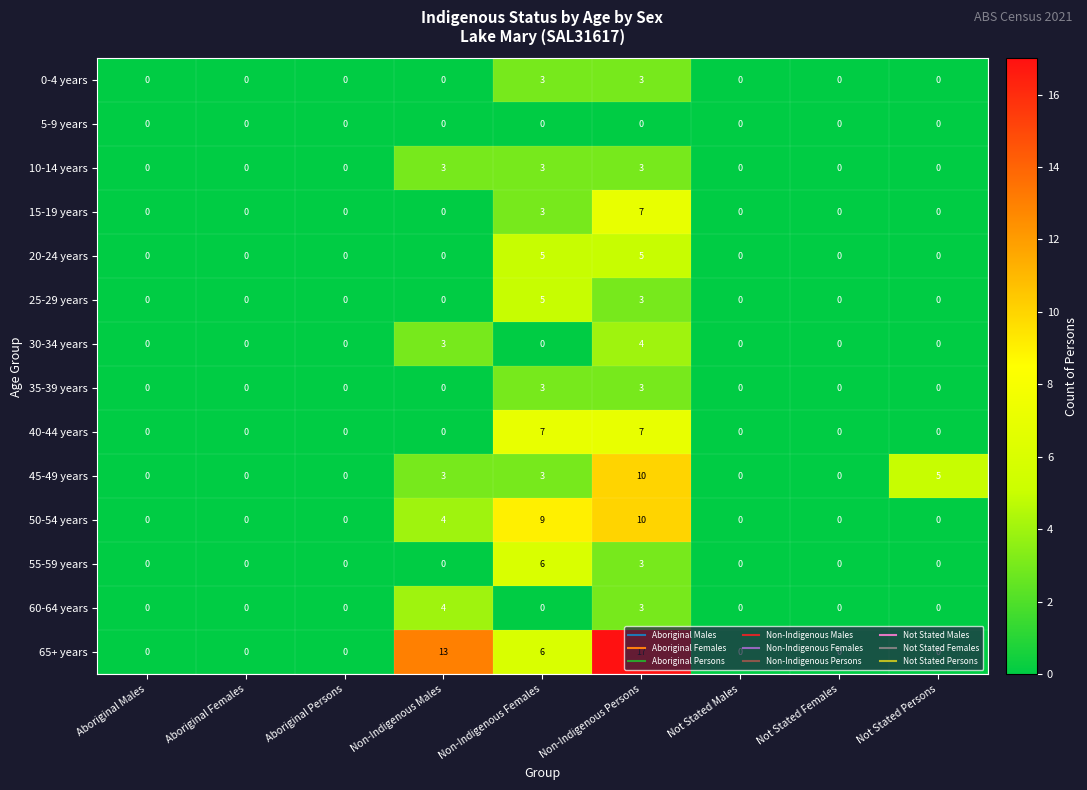

The value of 55-59 years at Not Stated Males is -2. True or false?

False